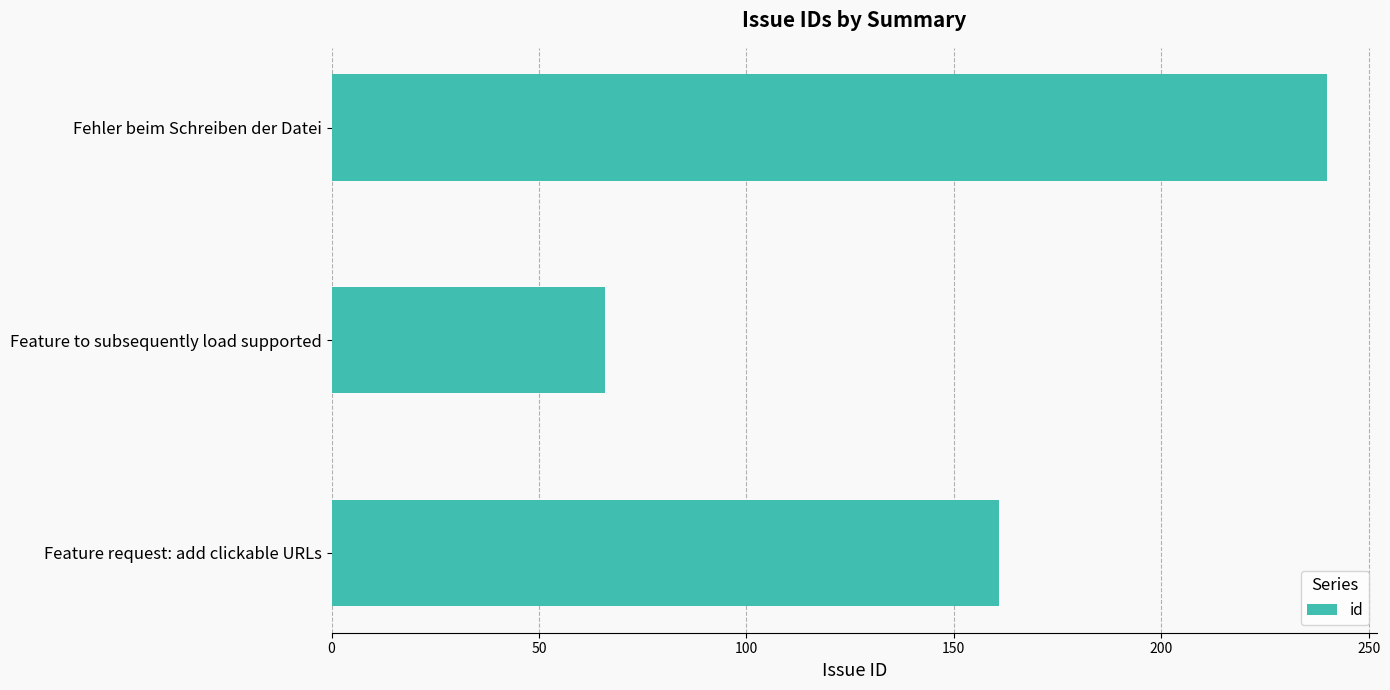

What is the difference between the maximum and second lowest values?

79